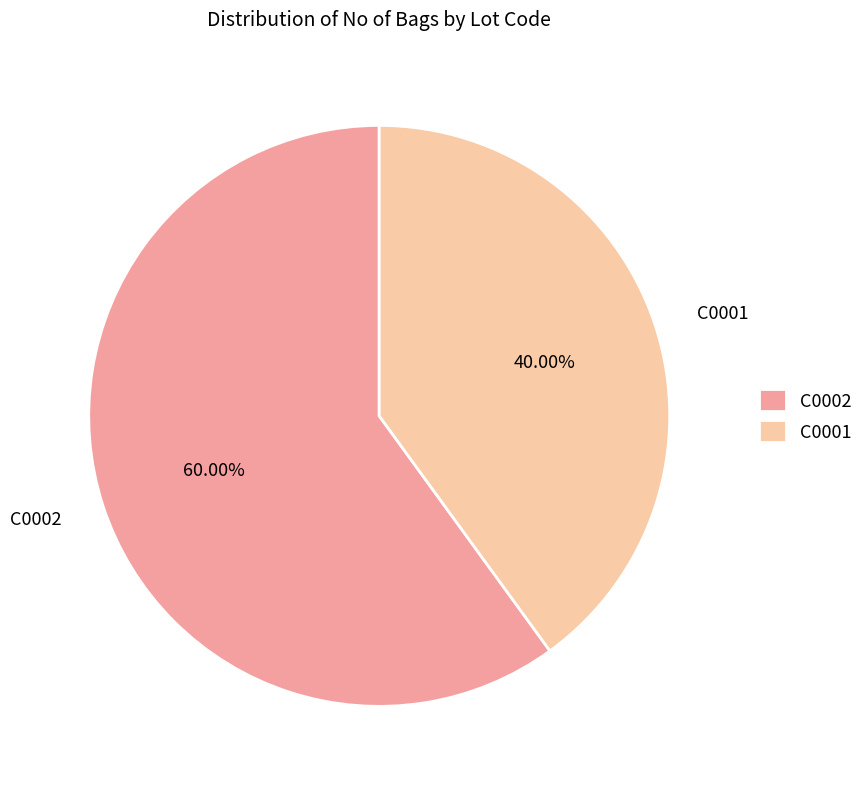

Which slice is the smallest?

C0001